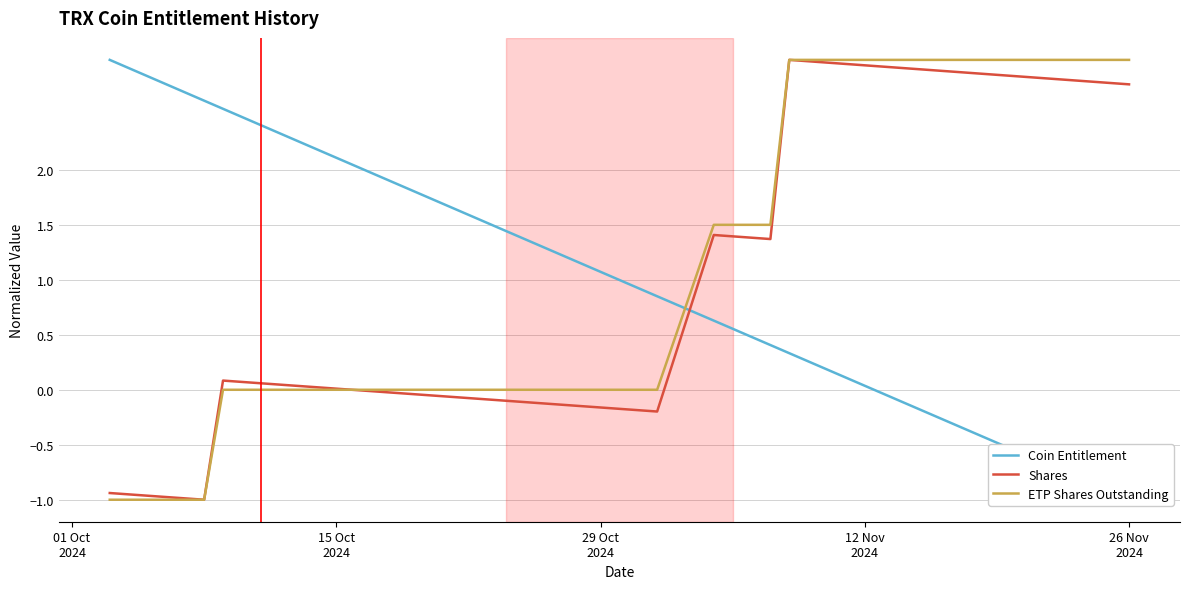

True or false: Coin Entitlement has a value of 1.4 at 12 Nov
2024.

False